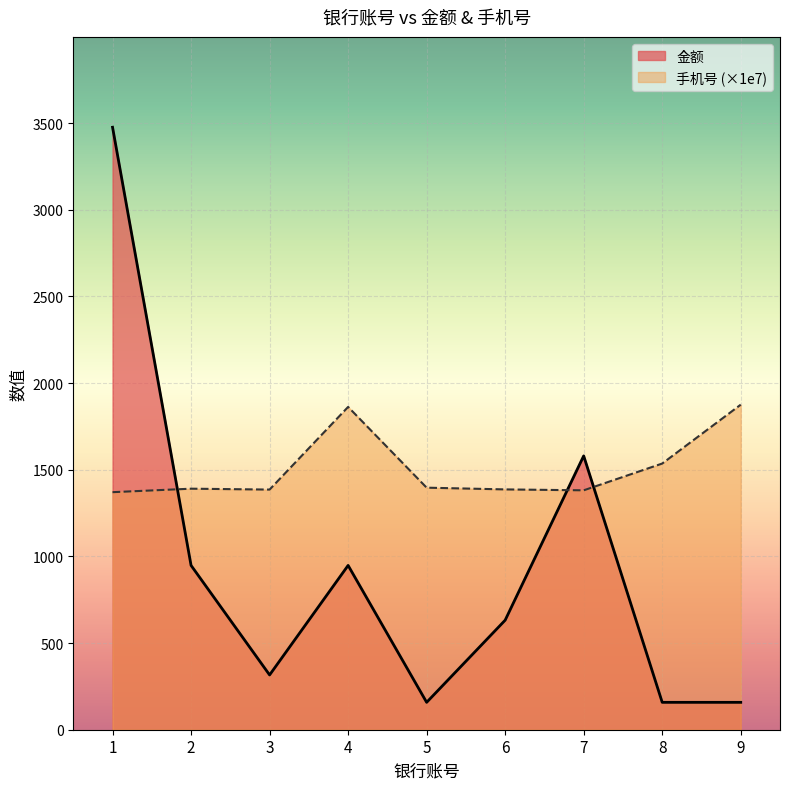

What is the sum of the 手机号 values at 3 and 9?

3261.1